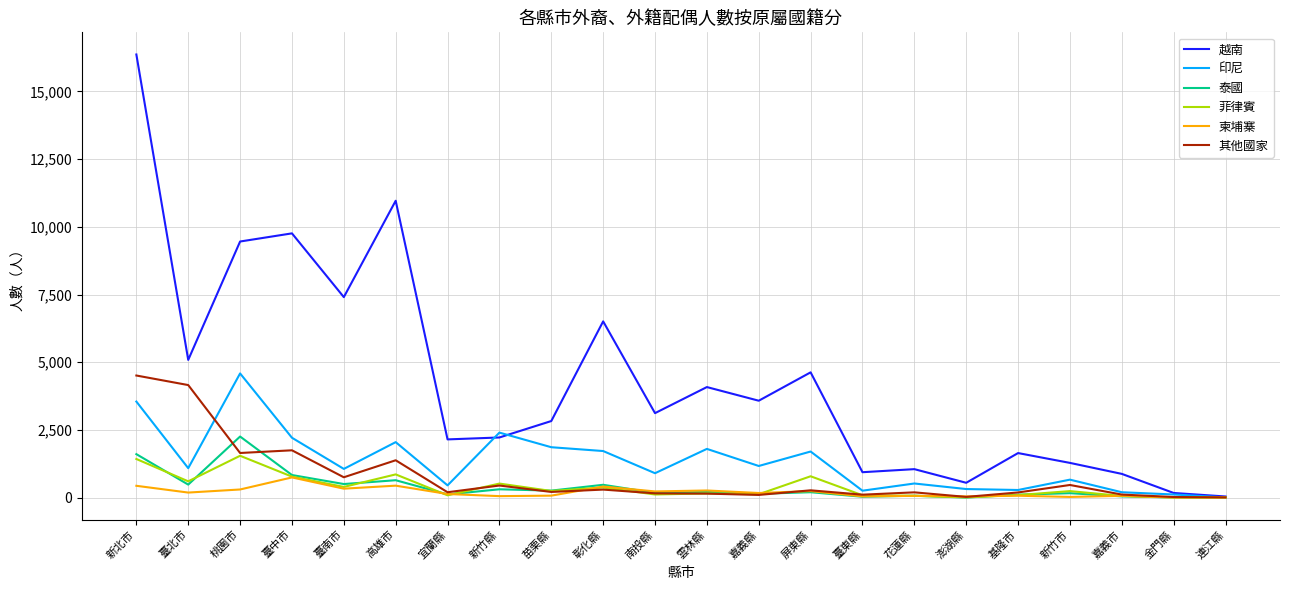

How many lines are shown in the chart?

6